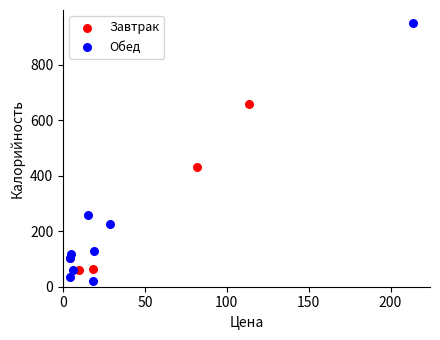

What are all the series names shown in the legend?

Завтрак, Обед